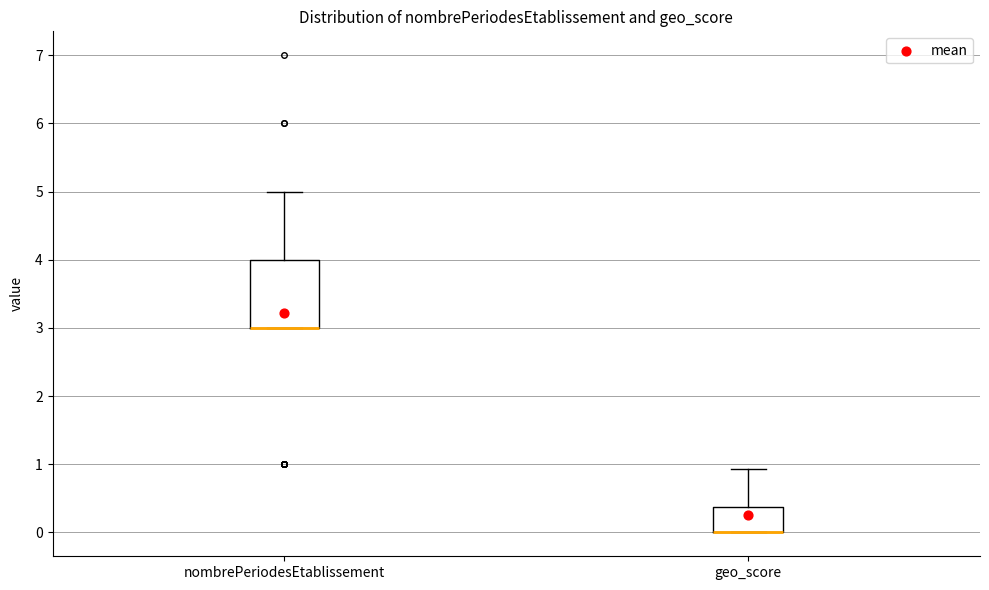

Comparing the boxes themselves (not the whiskers), which one is the tallest?

nombrePeriodesEtablissement